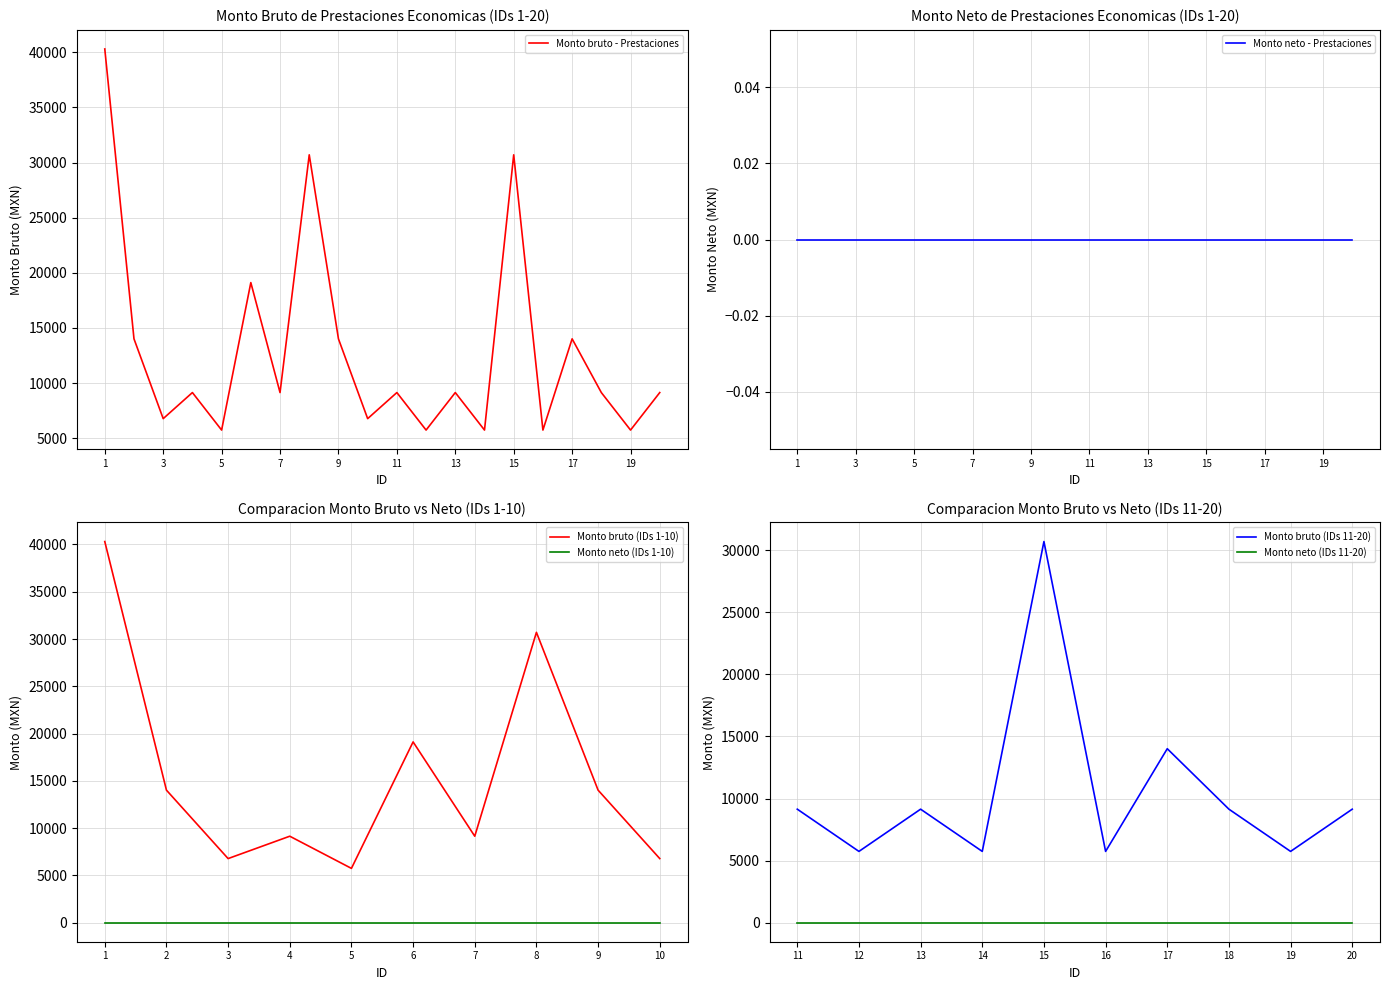

What is the maximum value for Monto bruto - Prestaciones?

40309.0